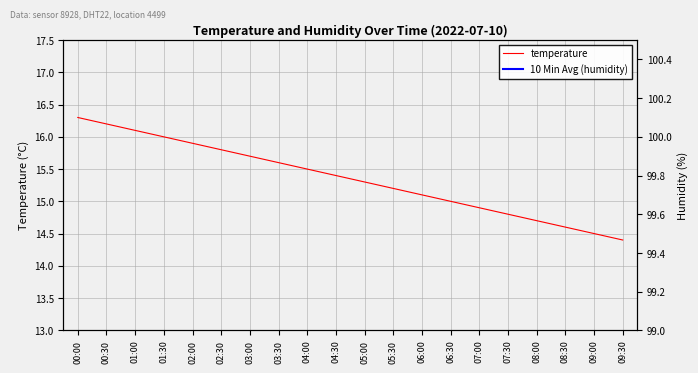

What is the difference between the temperature values at 03:30 and 00:00?

0.7